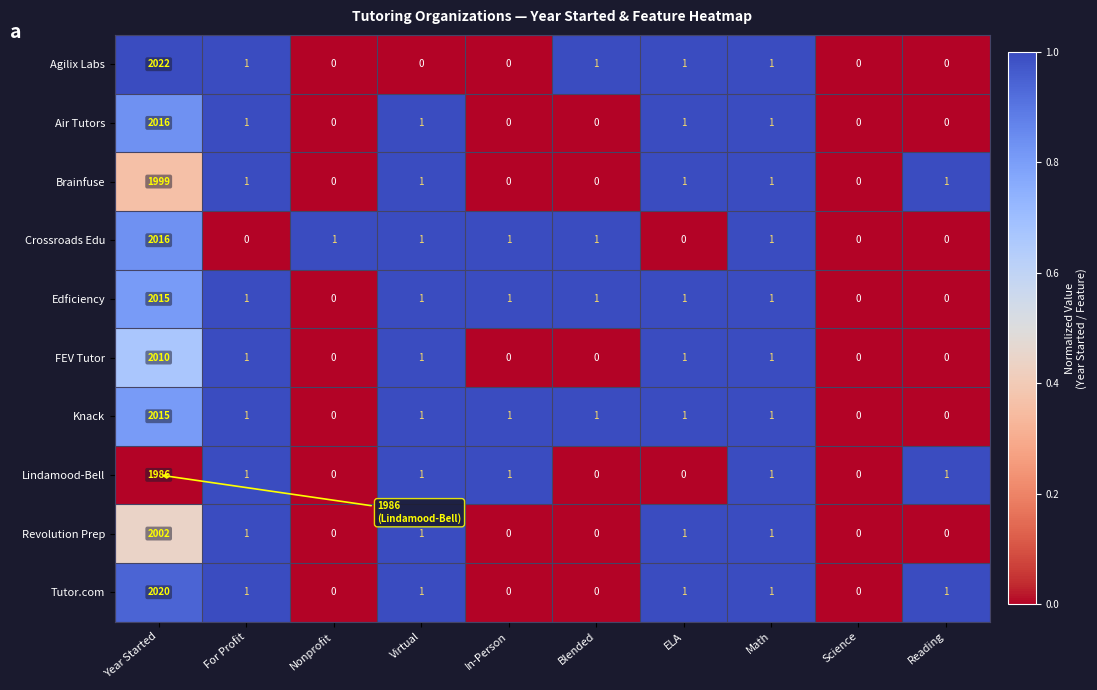

How many values in Agilix Labs are above zero?

5